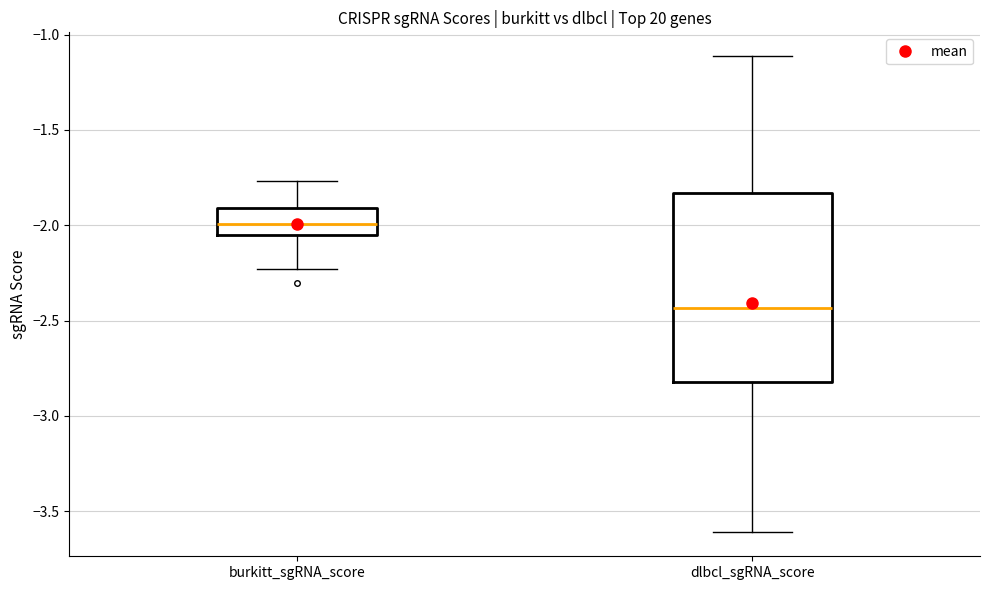

Which box is the tallest, from its lower edge to its upper edge?

dlbcl_sgRNA_score